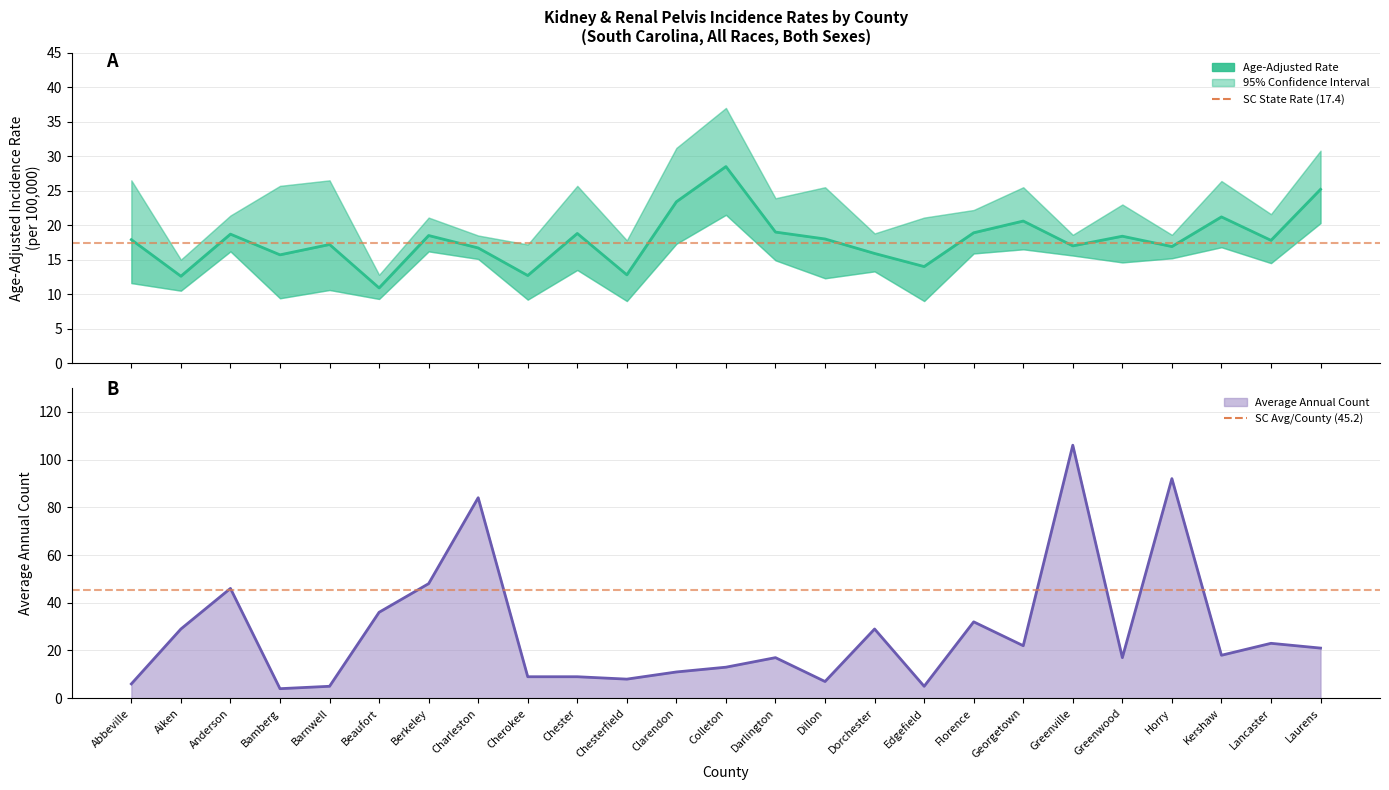

How many values in the Age-Adjusted Rate series are below 17?

9